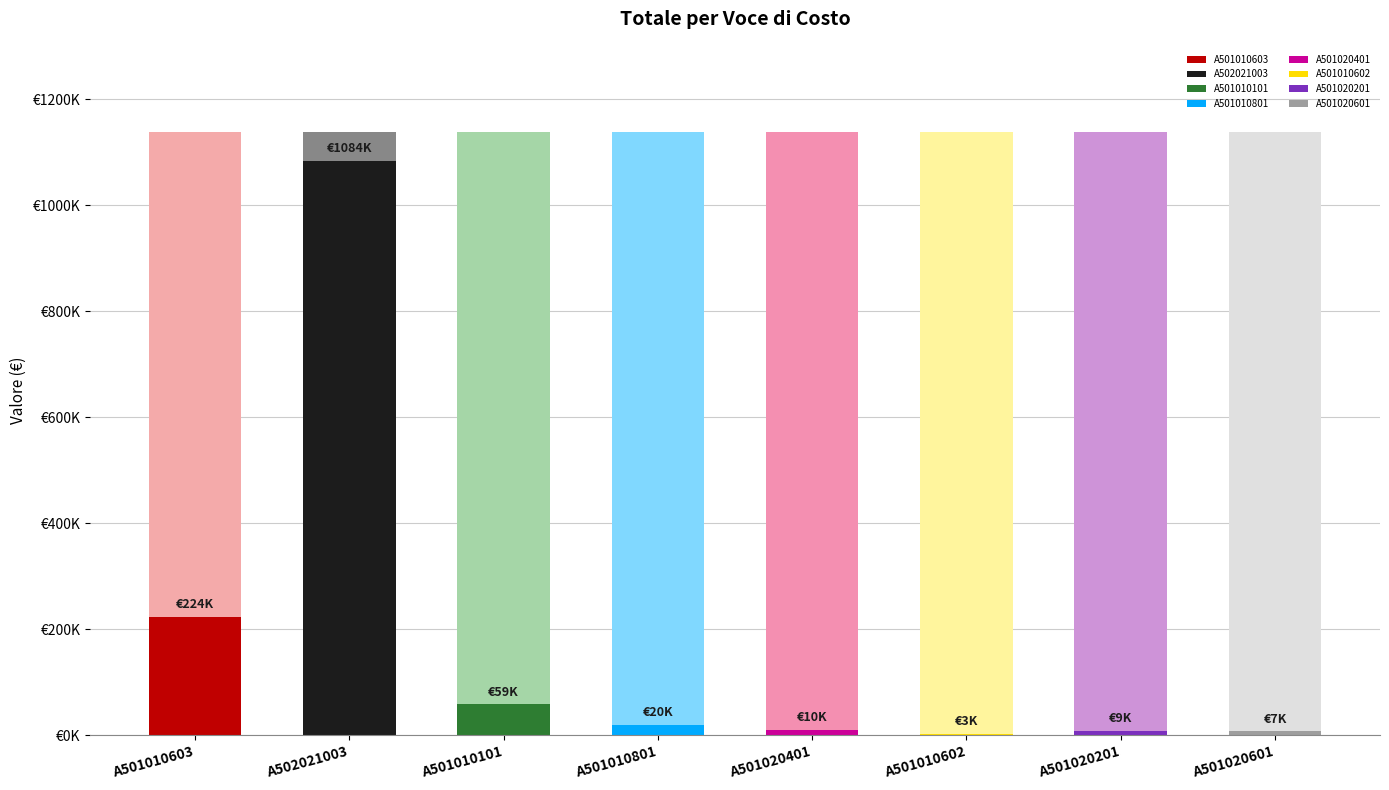

What is the difference between the maximum and second lowest values?

1076926.5